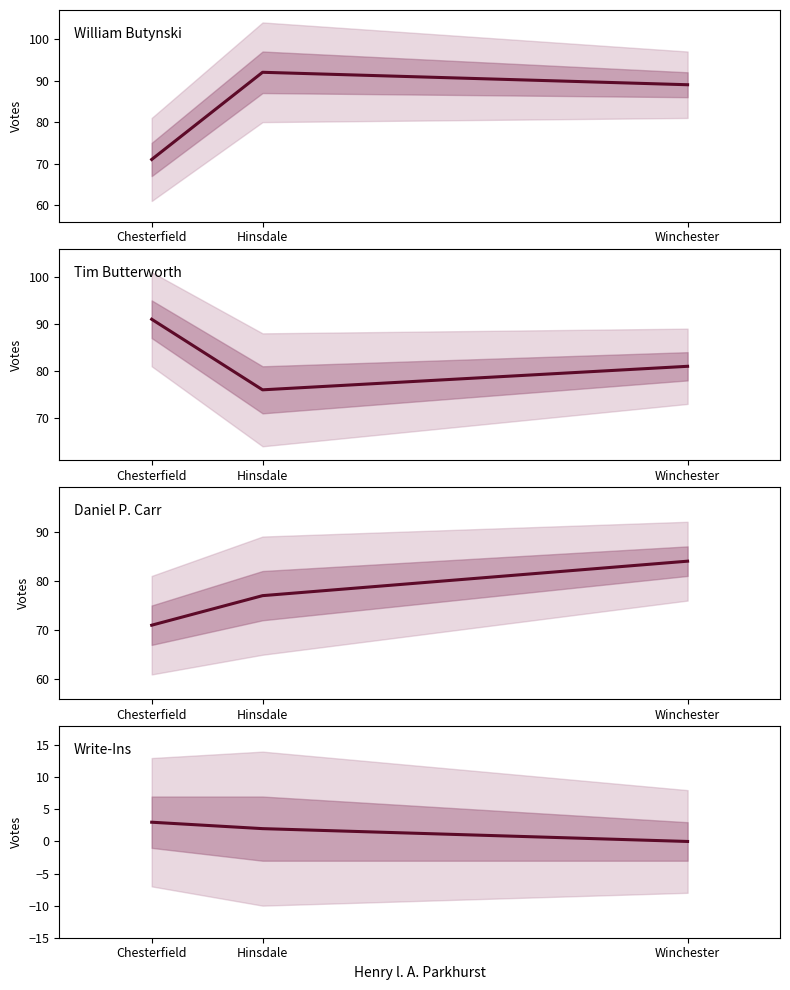

What is the difference between the maximum and minimum values in the William Butynski series?

21